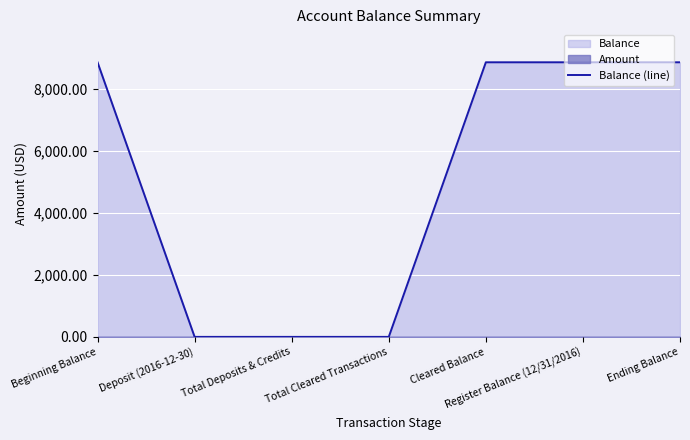

What is the label of the 5th point from the right?

Total Deposits & Credits